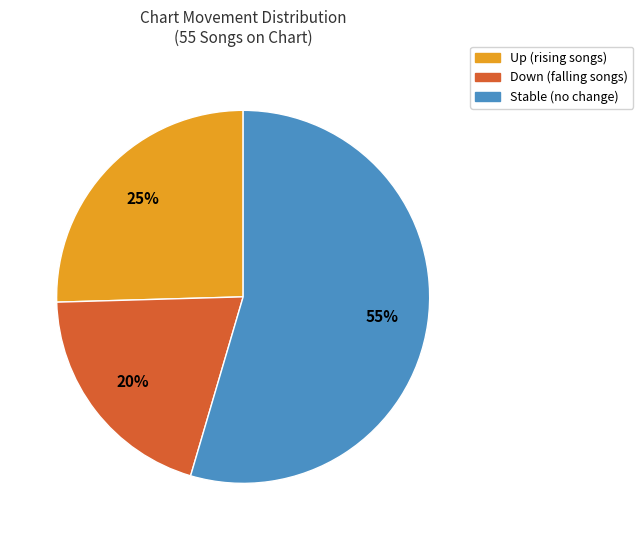

Does any single category account for the majority?

Yes